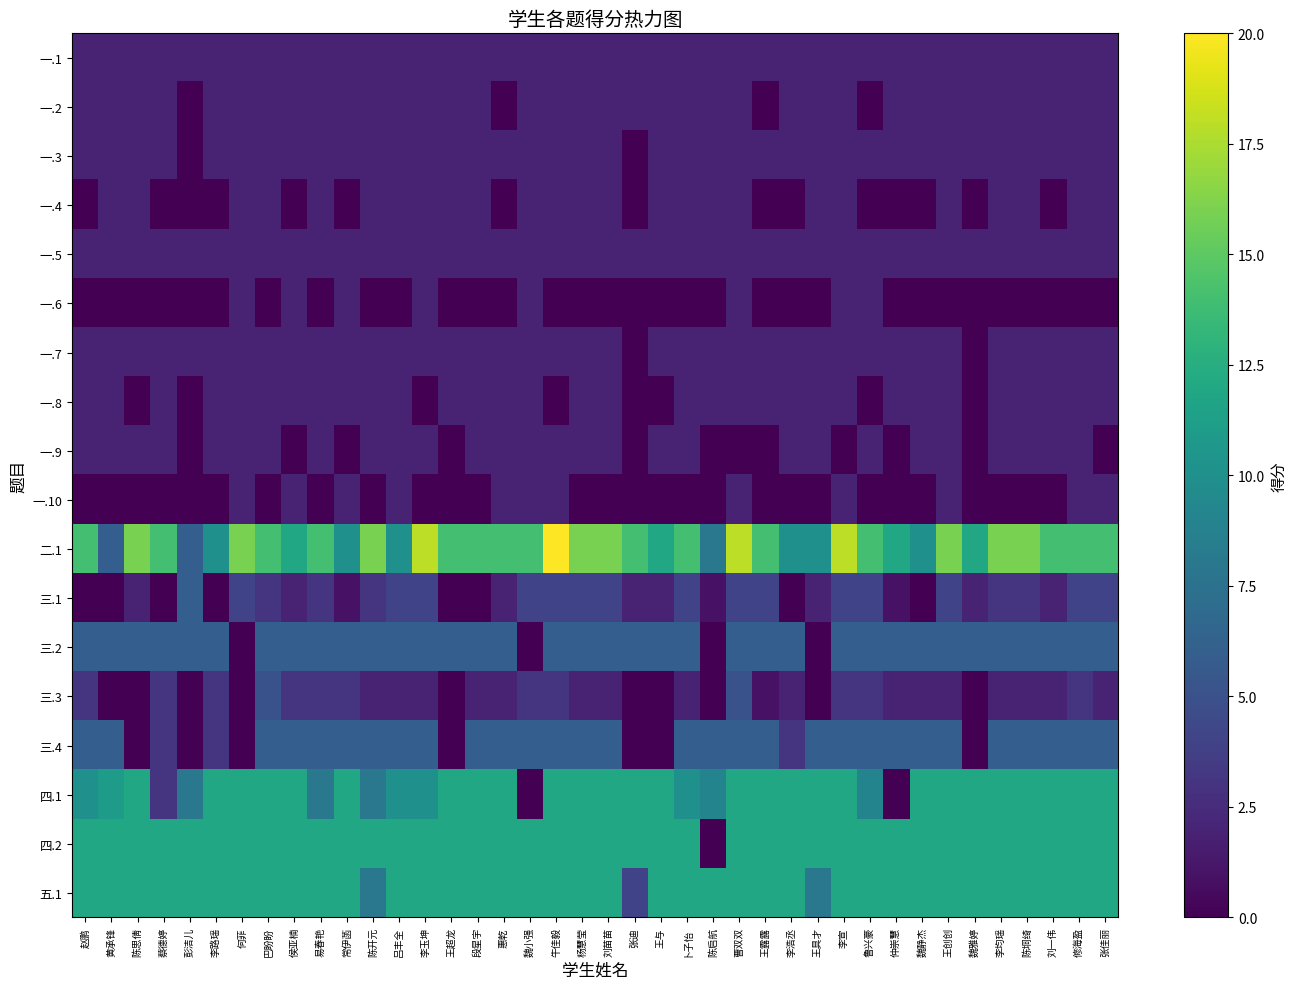

Between 陈垌绮 and 陈启航, which is larger?

陈垌绮